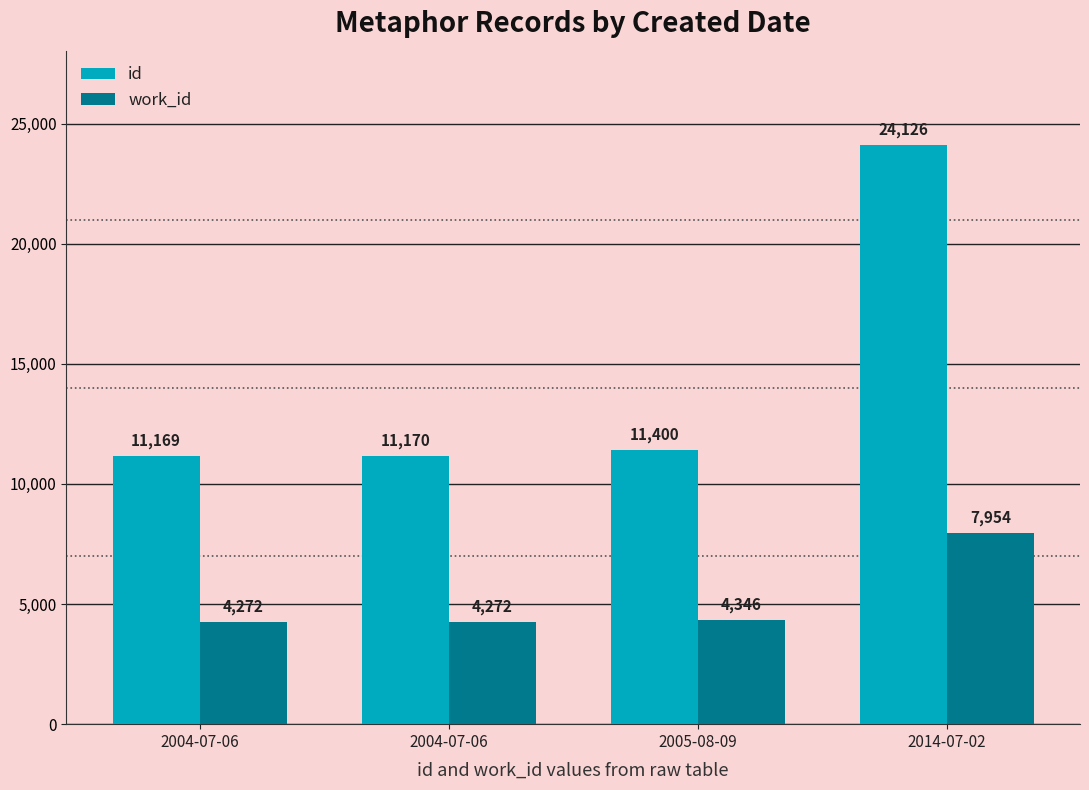

What is the label of the 4th bar from the left?

2014-07-02